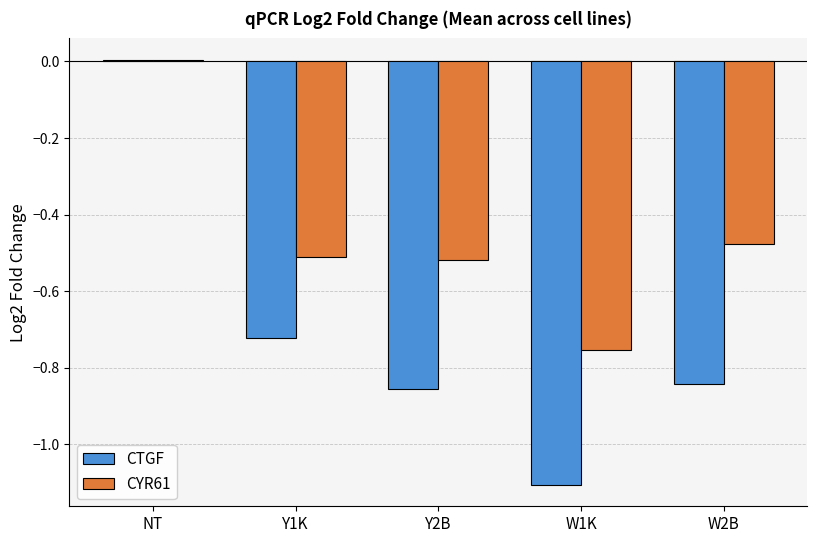

At which label does CTGF first exceed 0?

NT